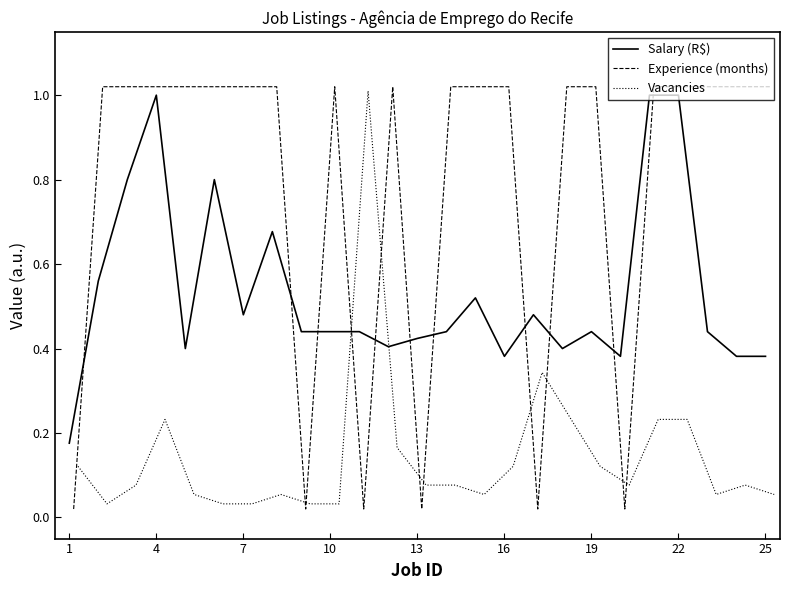

What is the maximum value for Salary (R$)?

1.0